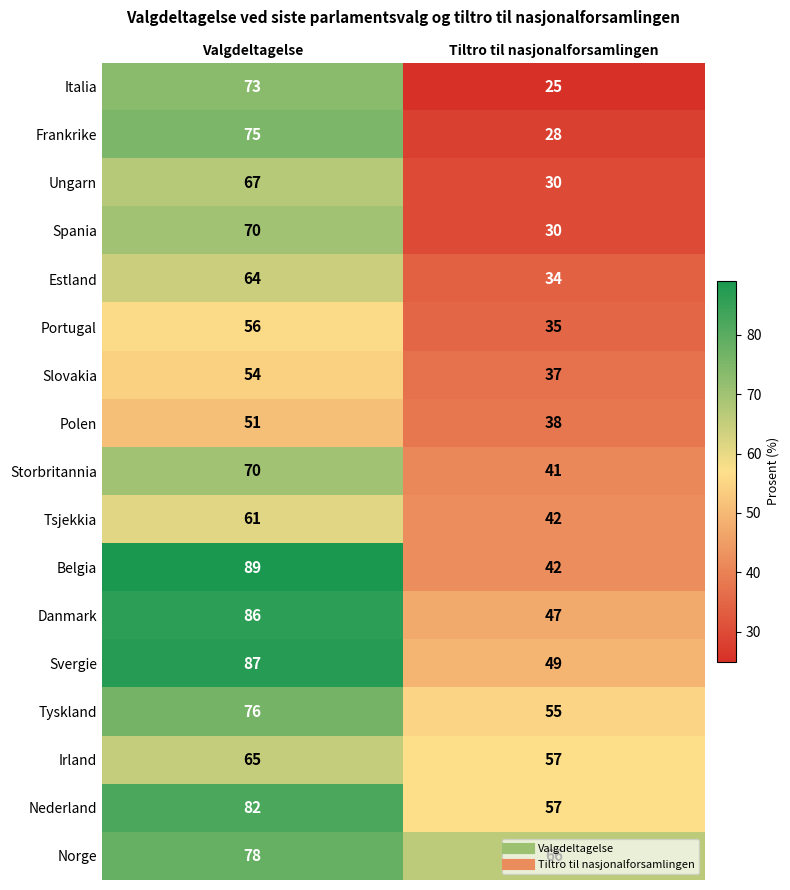

At which label is Nederland closest to 69?

Tiltro til nasjonalforsamlingen